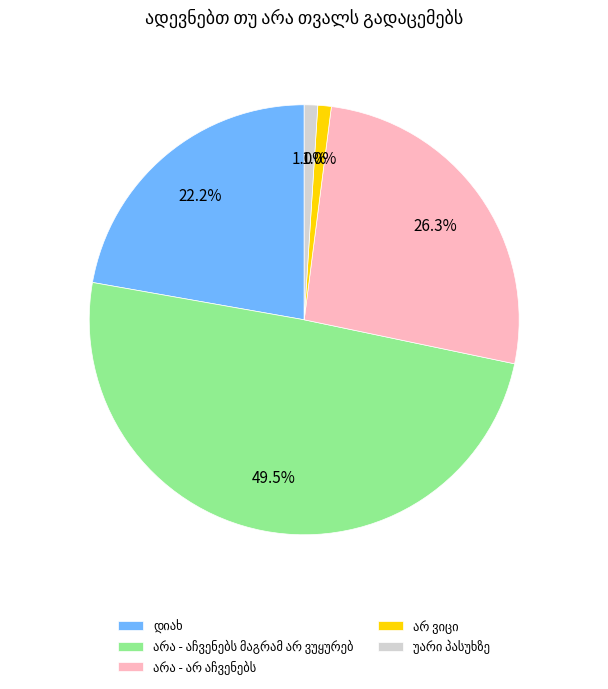

Is there a majority slice in this chart?

No